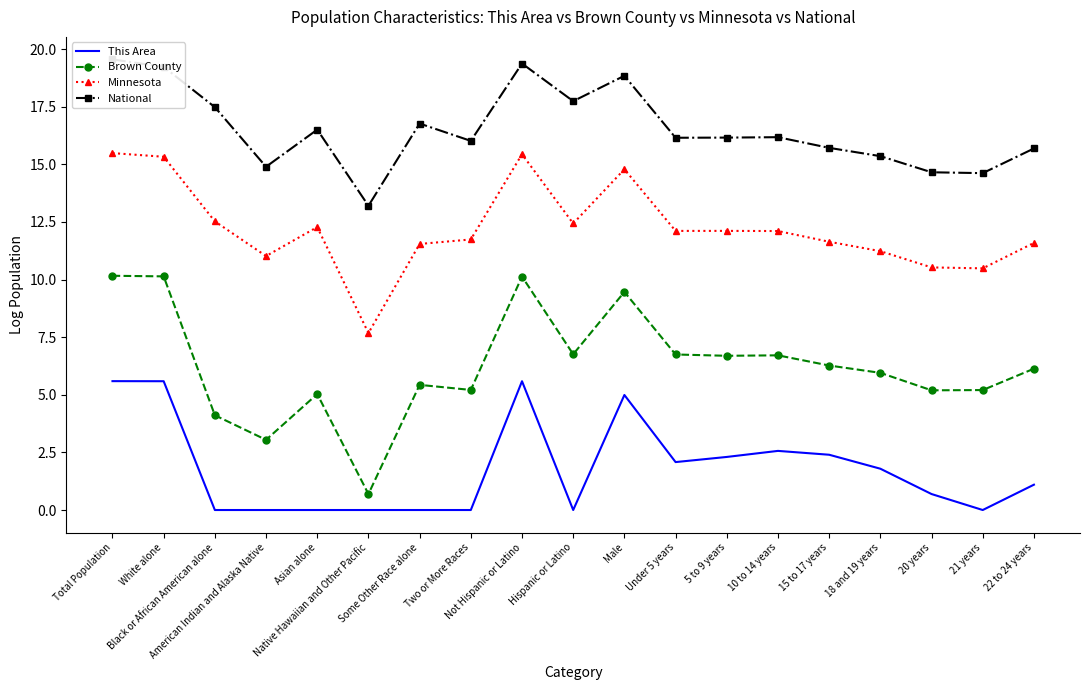

At which category is the sum across all series the highest?

Total Population